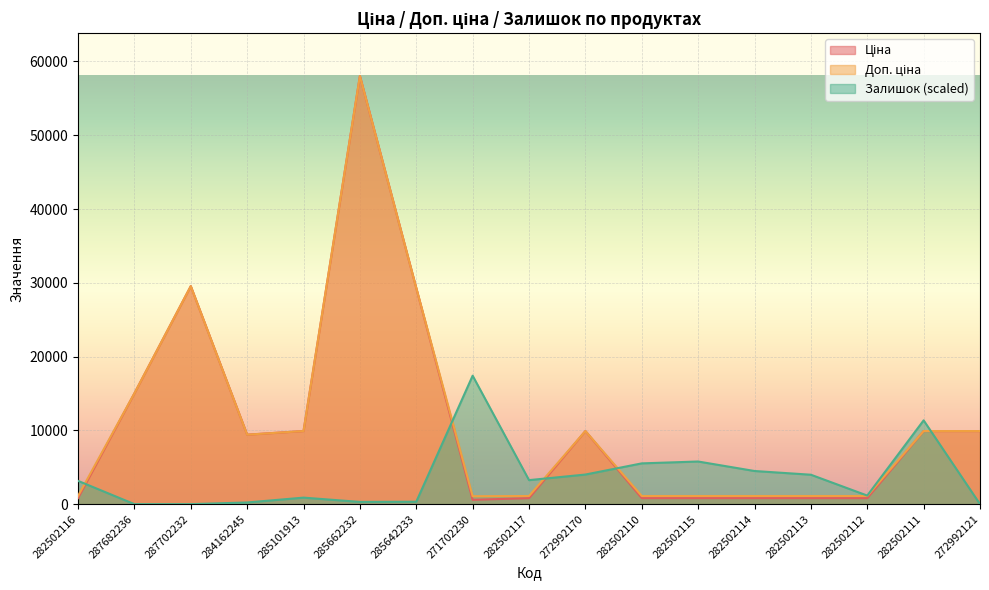

What is the difference between the maximum and minimum values in the Ціна series?

57451.0